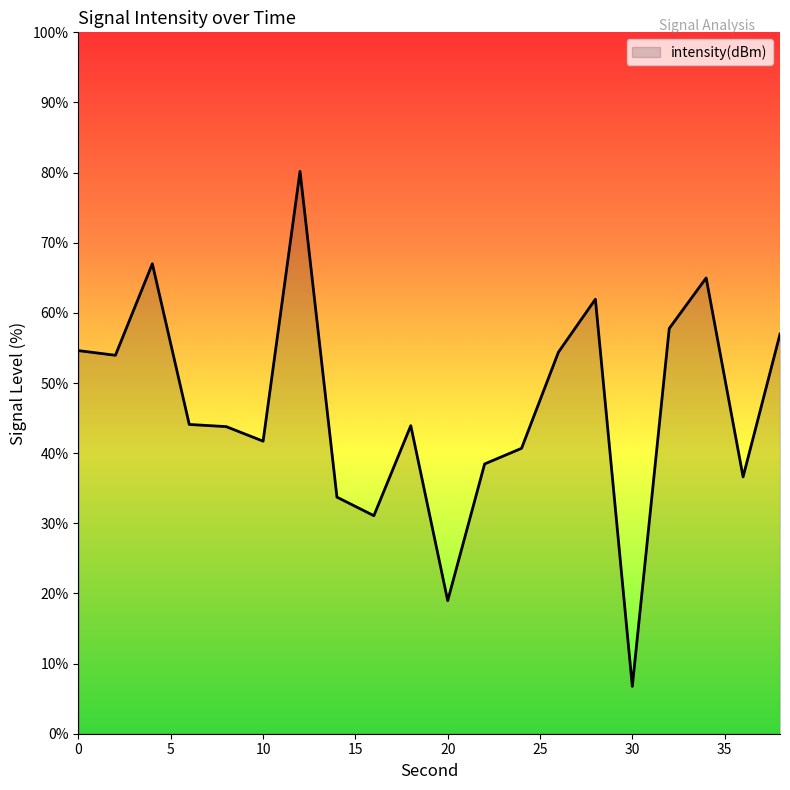

What is the minimum value shown in the chart?

6.7